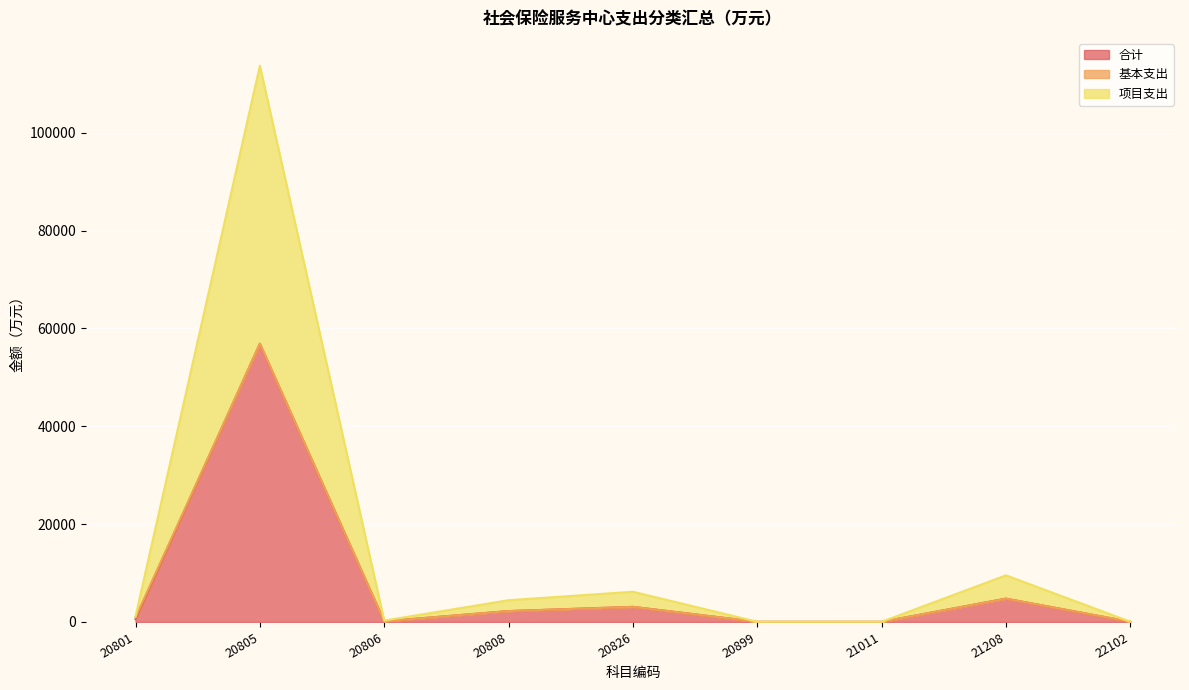

Which category has the highest value in the 合计 series?

20805